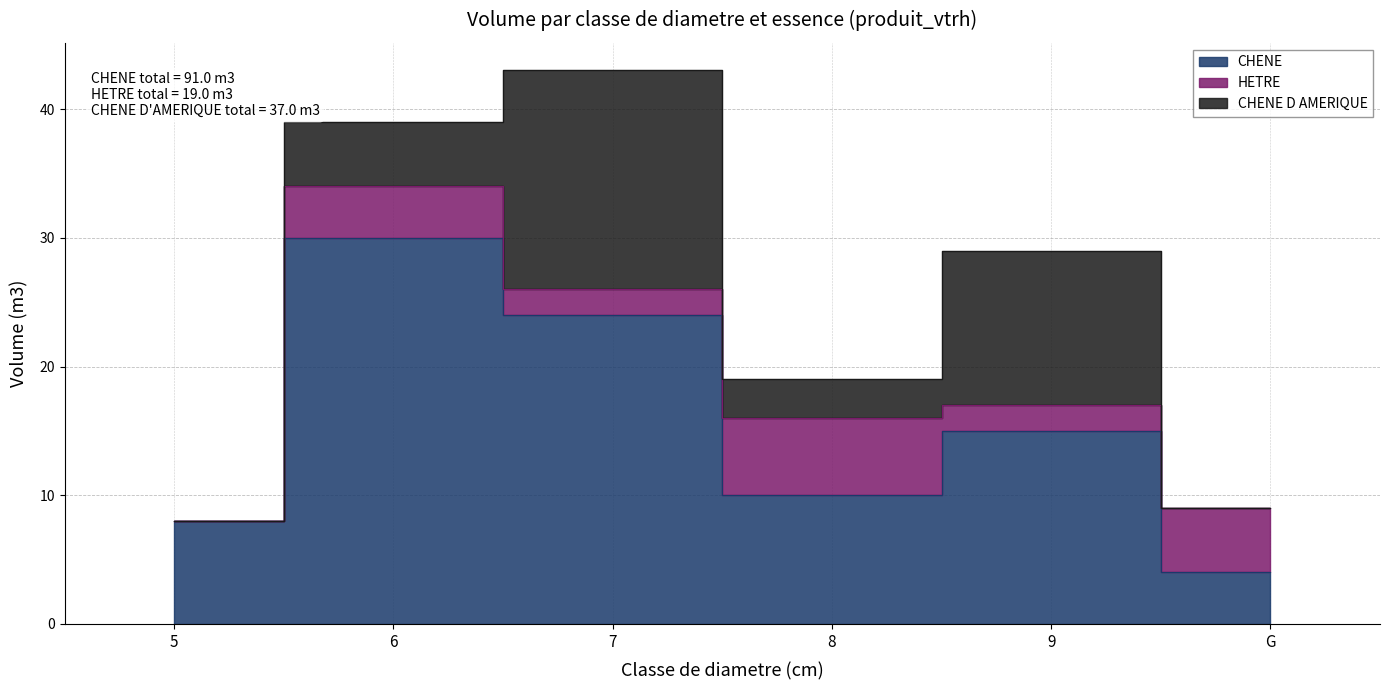

Does the chart display data point markers on the line(s)?

No